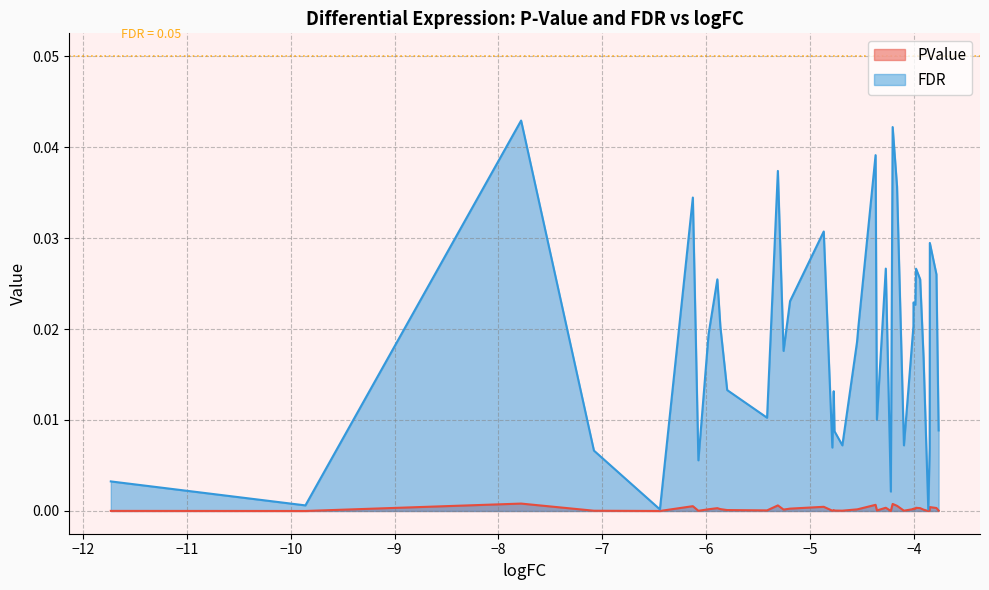

Which series has the widest spread of values?

FDR